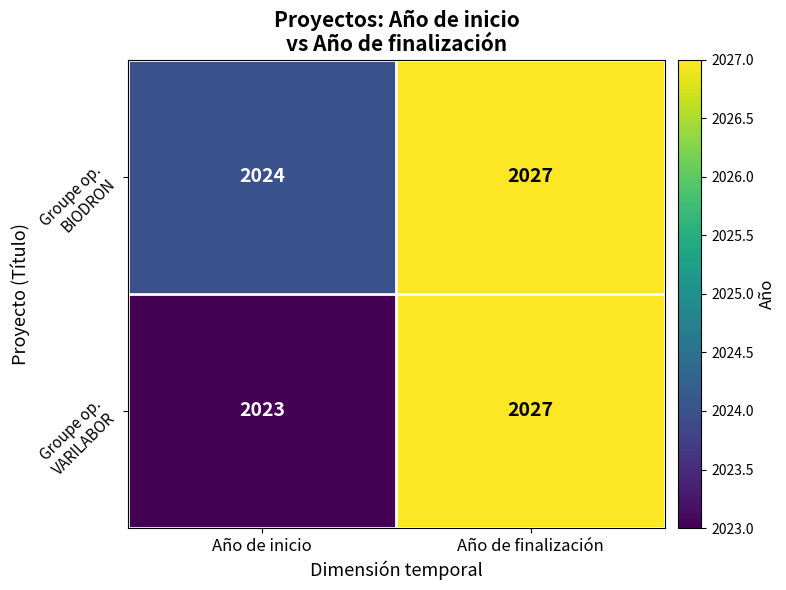

What is the greatest value displayed?

2027